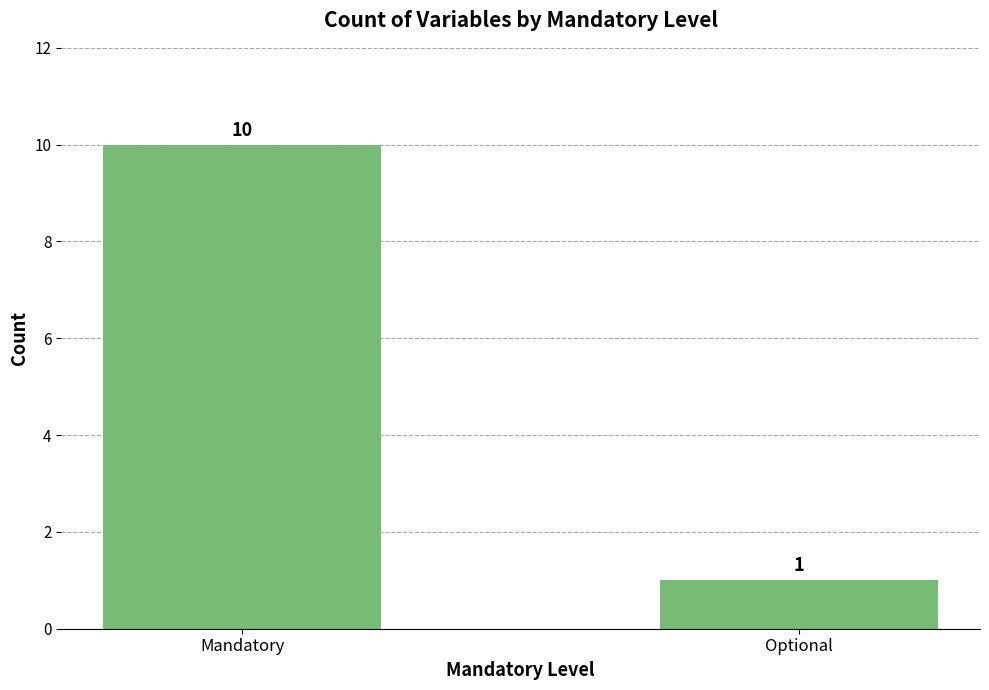

Which has a higher value, Mandatory or Optional?

Mandatory